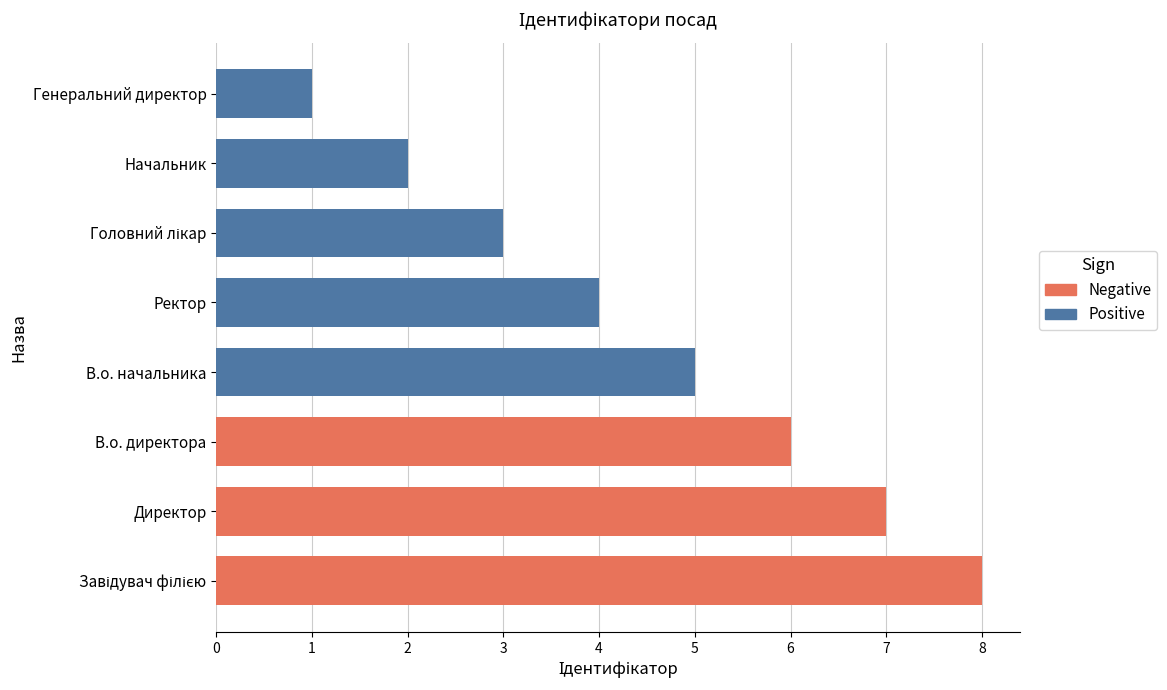

Which label corresponds to the largest value in the chart?

Завідувач філією